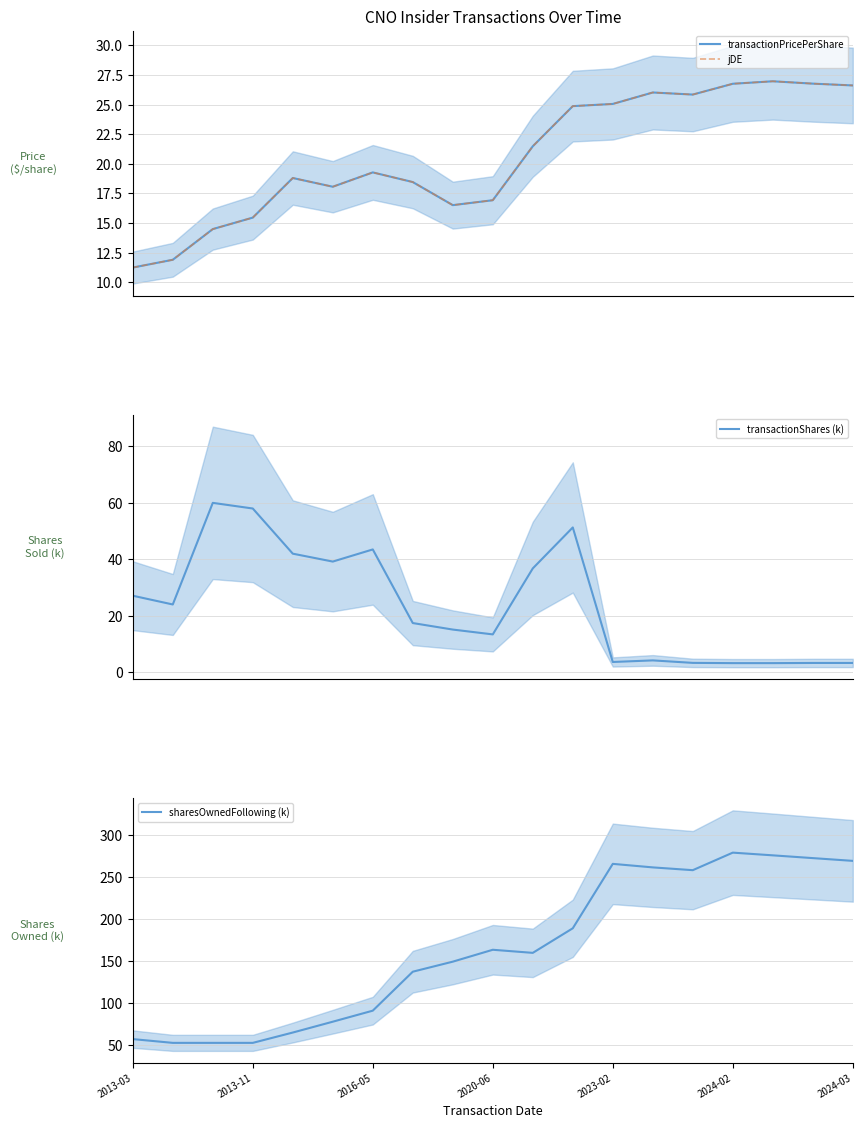

Which series has the widest spread of values?

sharesOwnedFollowing (k)